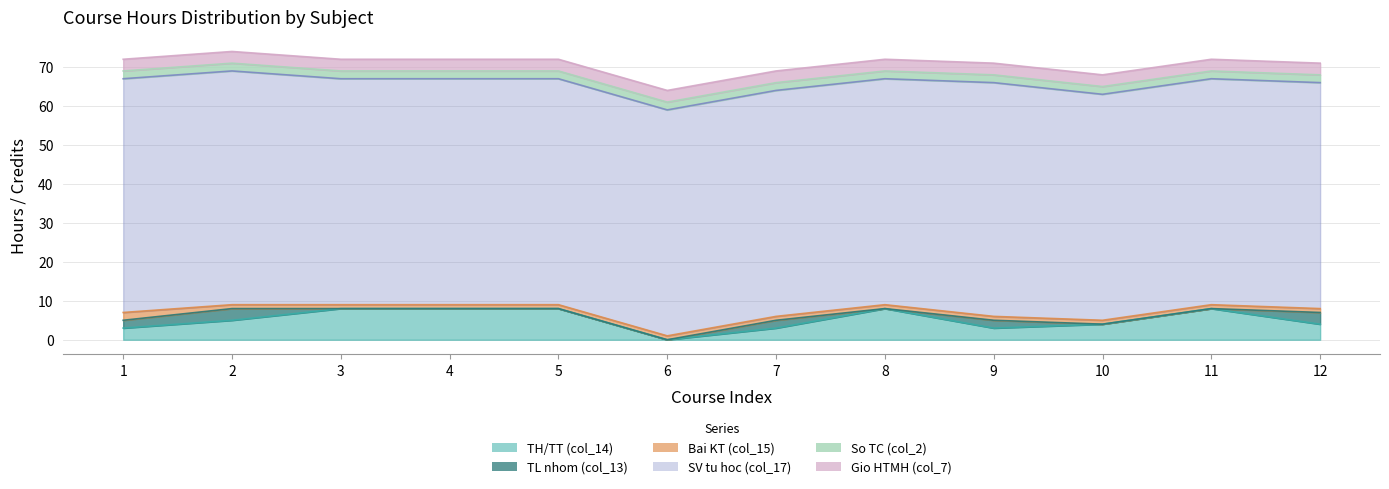

At which label does Bai KT (col_15) reach its minimum?

2